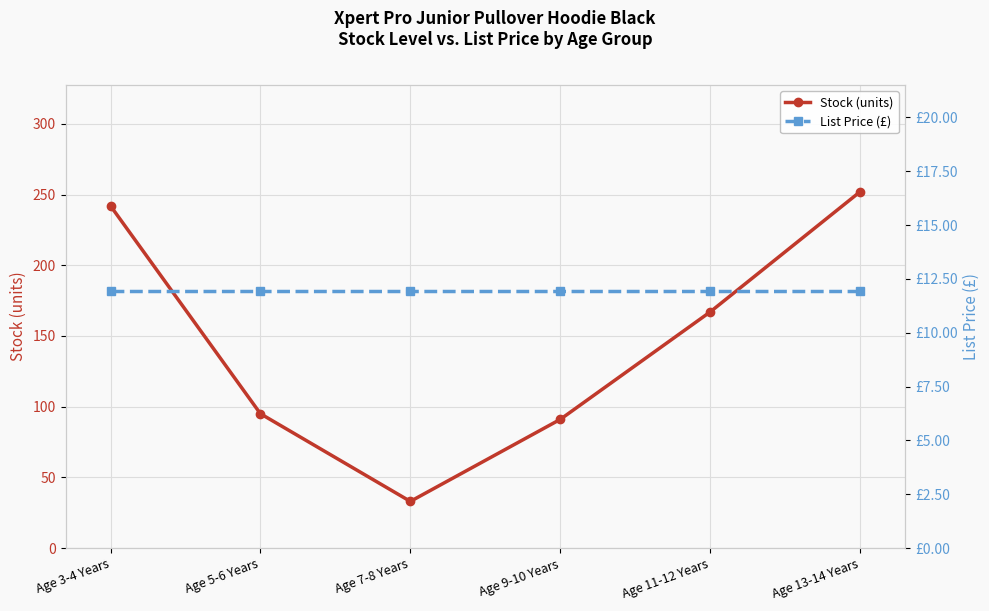

Reading left to right, what are all the values shown in this chart?

Stock (units): Age 3-4 Years=242.0	Age 5-6 Years=95.0	Age 7-8 Years=33.0	Age 9-10 Years=91.0	Age 11-12 Years=167.0	Age 13-14 Years=252.0
List Price (£): Age 3-4 Years=11.9	Age 5-6 Years=11.9	Age 7-8 Years=11.9	Age 9-10 Years=11.9	Age 11-12 Years=11.9	Age 13-14 Years=11.9